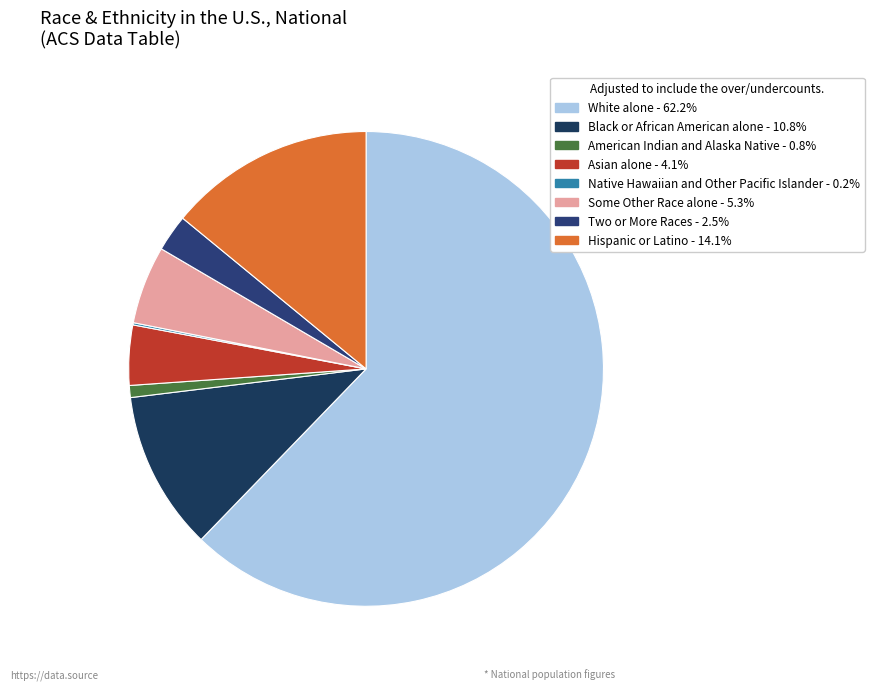

How many segments does this pie chart have?

8